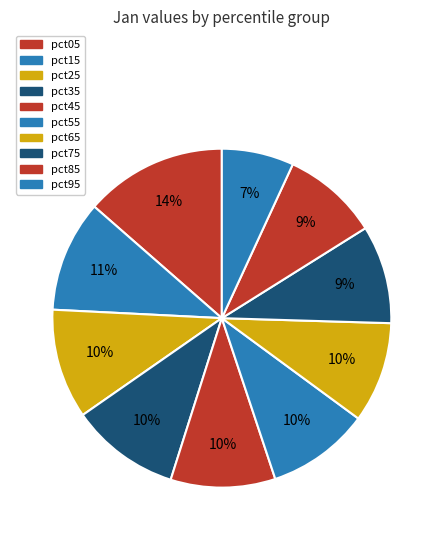

To the nearest percent, what is the average slice percentage?

10%